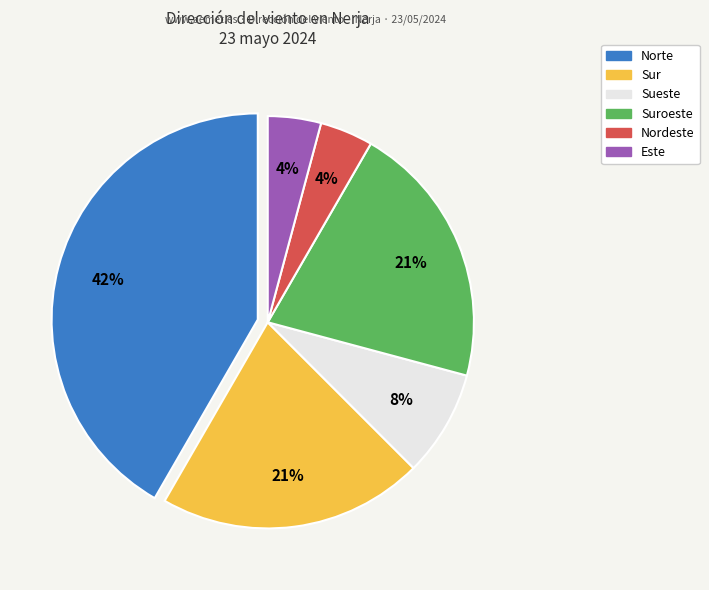

What percentage is the Norte slice, to the nearest percent?

42%